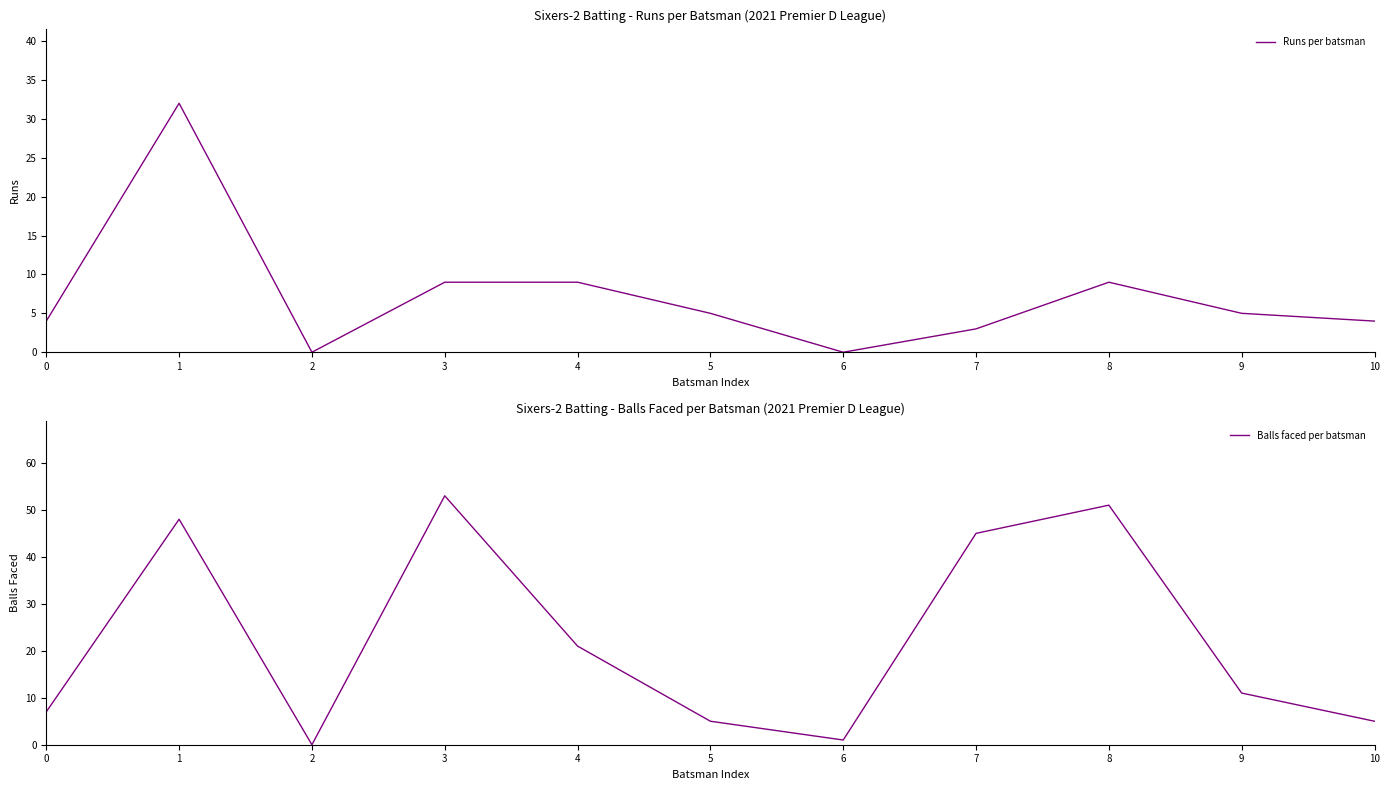

What is the total value across all series at 6?

1